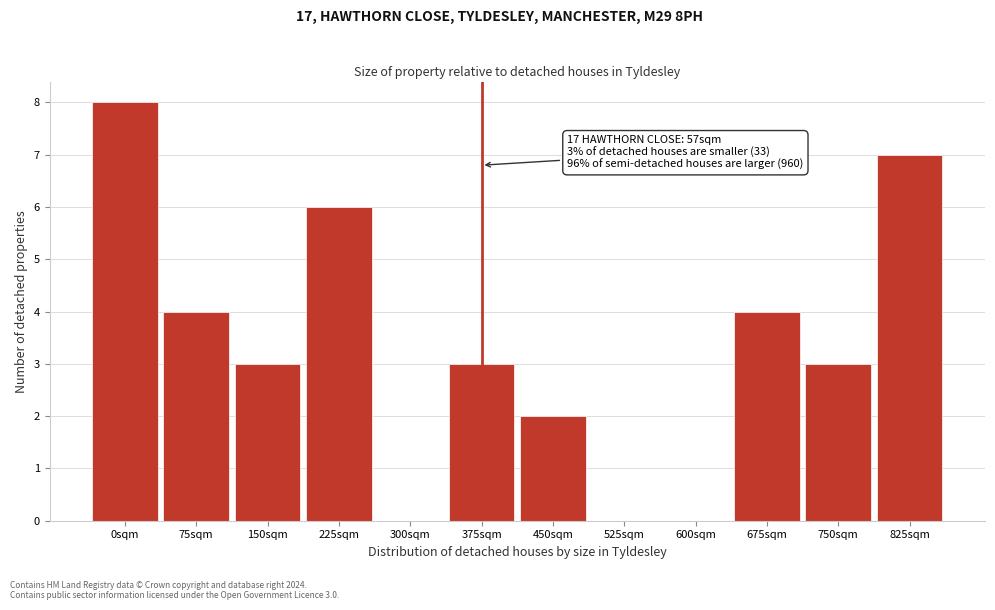

Reading right to left, what are all the values shown in this chart?

825sqm=7	750sqm=3	675sqm=4	600sqm=0	525sqm=0	450sqm=2	375sqm=3	300sqm=0	225sqm=6	150sqm=3	75sqm=4	0sqm=8